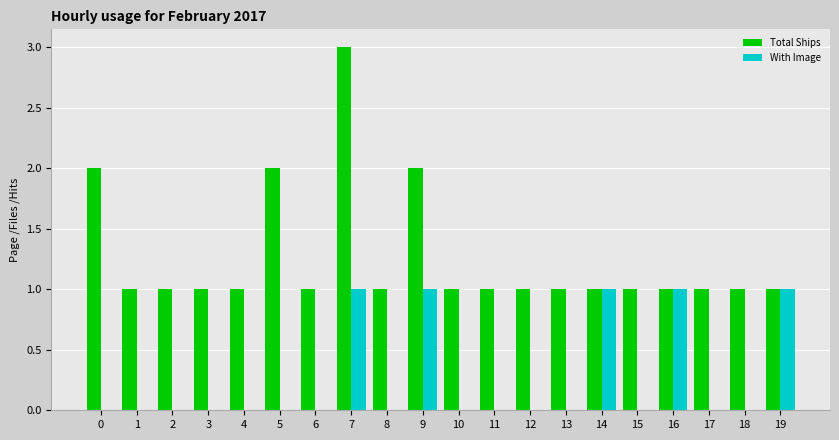

Which series has the largest total across all categories?

Total Ships